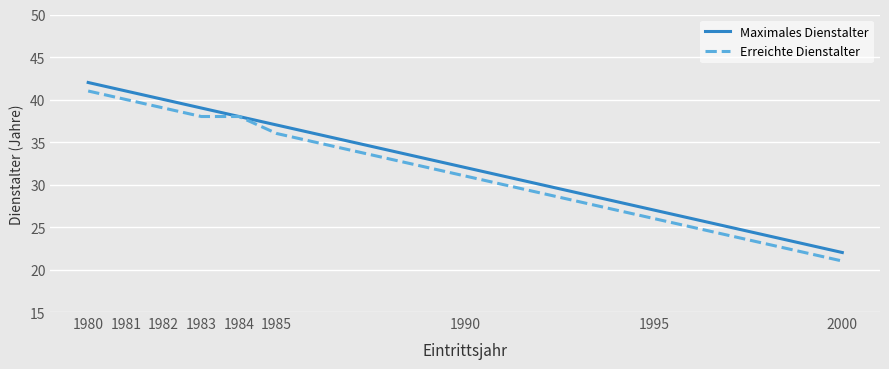

The Erreichte Dienstalter series shows 21 at 2000. True or false?

True